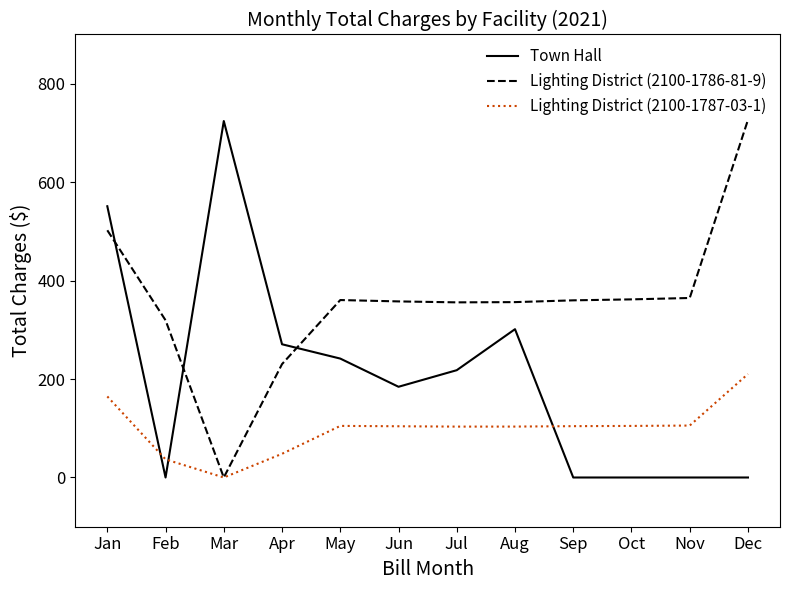

Between which two adjacent categories do Town Hall and Lighting District (2100-1786-81-9) first intersect?

Jan and Feb